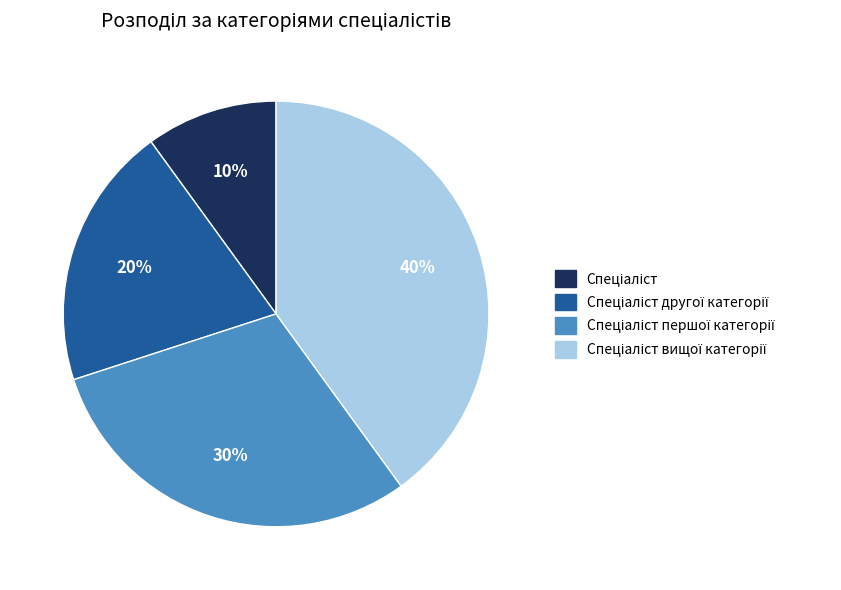

Does any single category account for the majority?

No